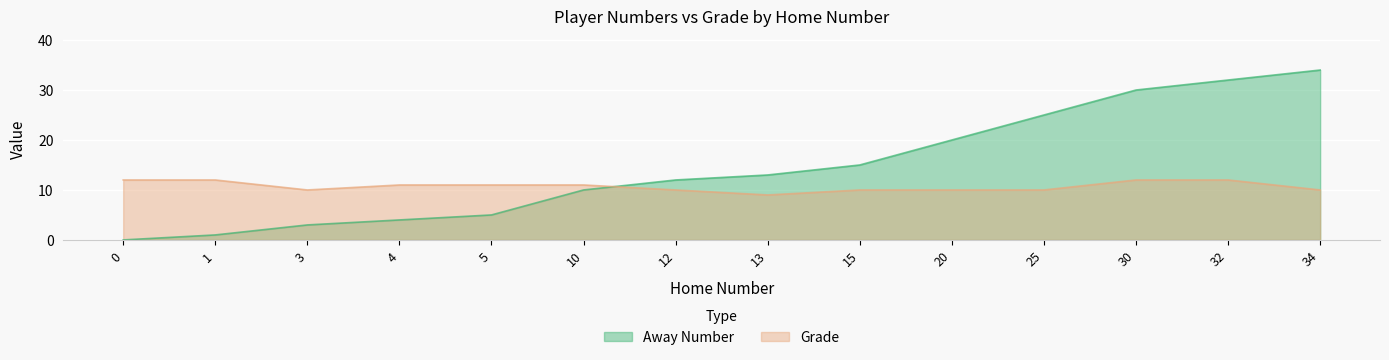

Reading right to left, extract all data points from this chart.

Away Number: 34	32	30	25	20	15	13	12	10	5	4	3	1	0
Grade: 10	12	12	10	10	10	9	10	11	11	11	10	12	12